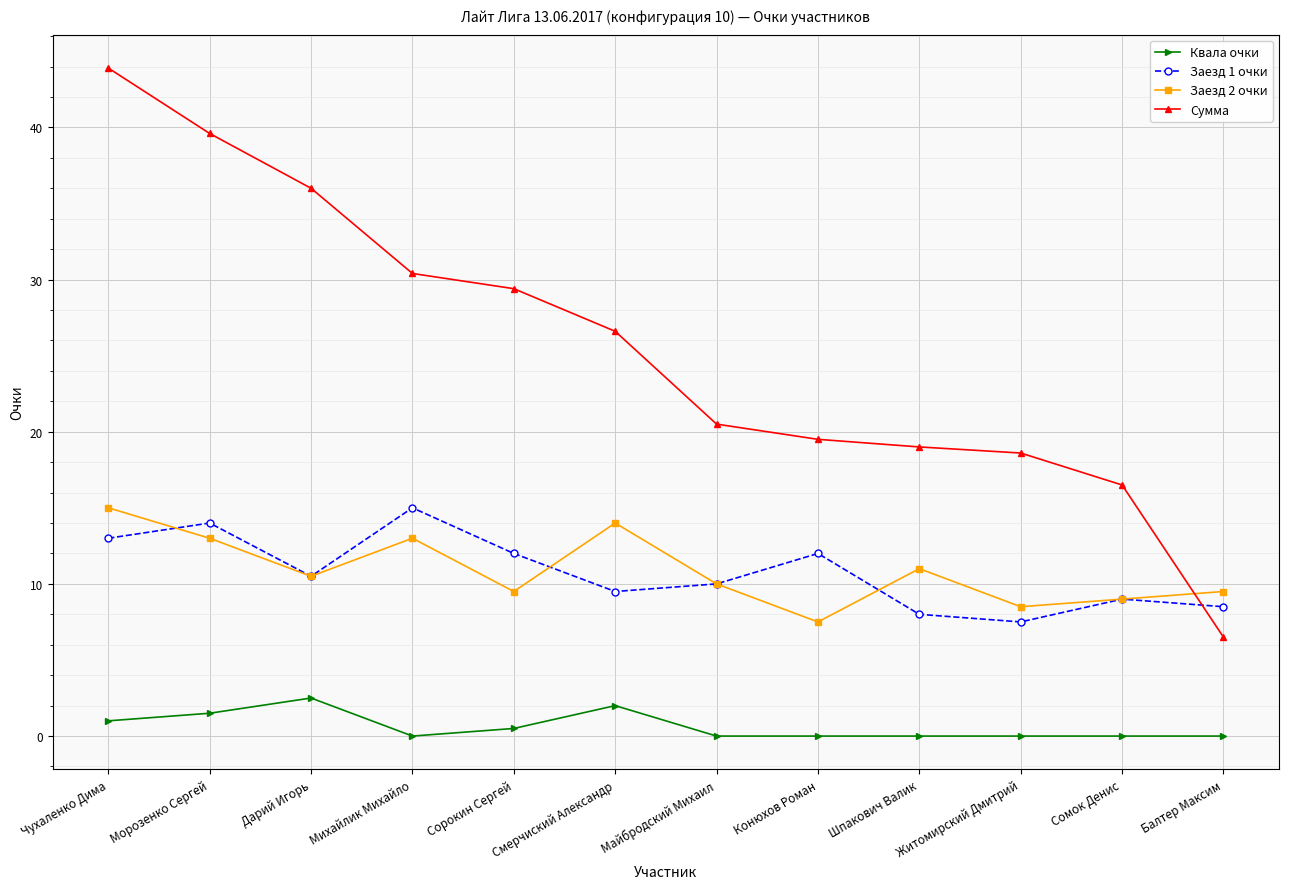

What is the difference between the maximum and minimum values in the Заезд 2 очки series?

7.5